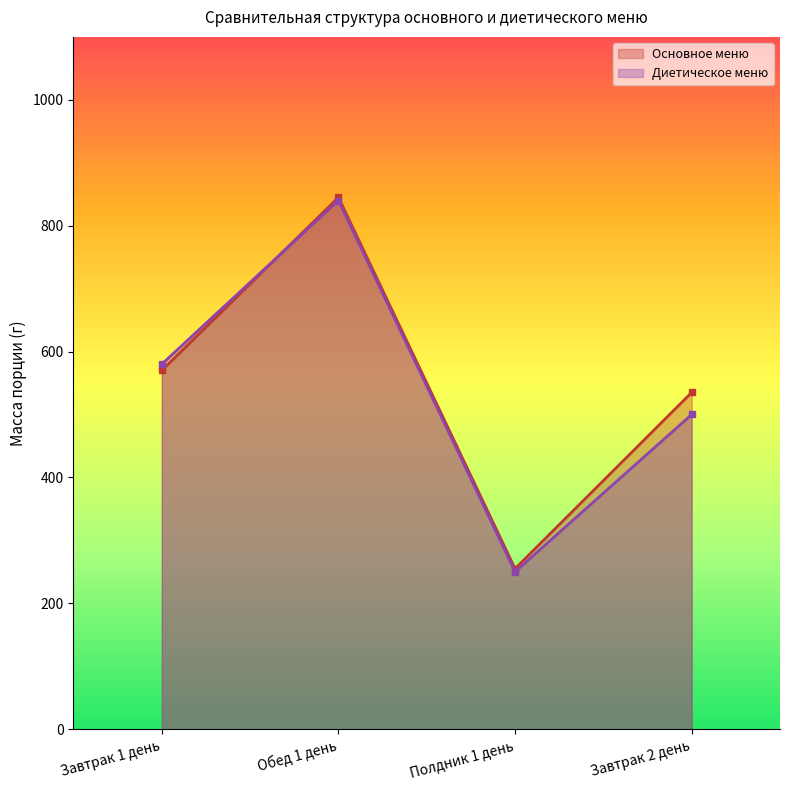

True or false: Диетическое меню has a value of 840 at Обед 1 день.

True